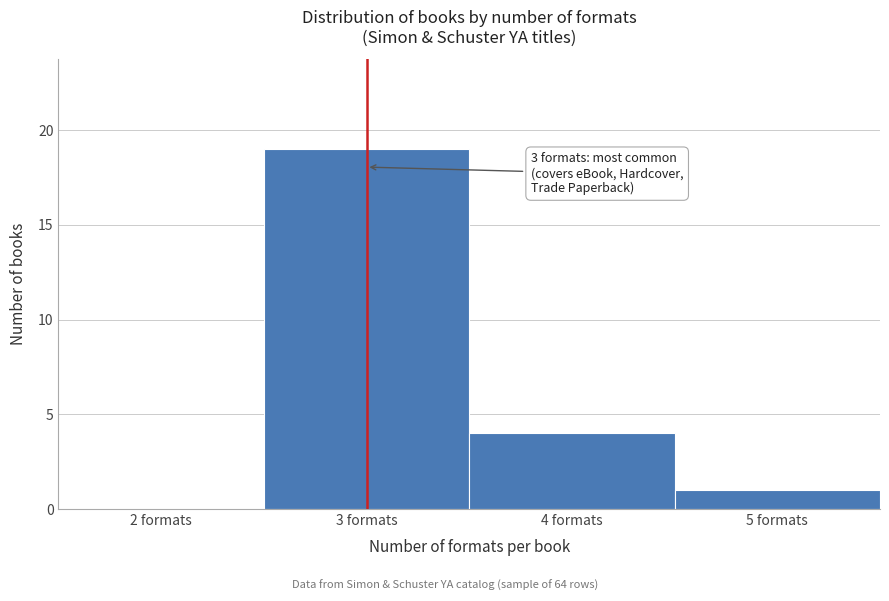

Which range on the x-axis has the tallest bar?

2.5 to 3.5